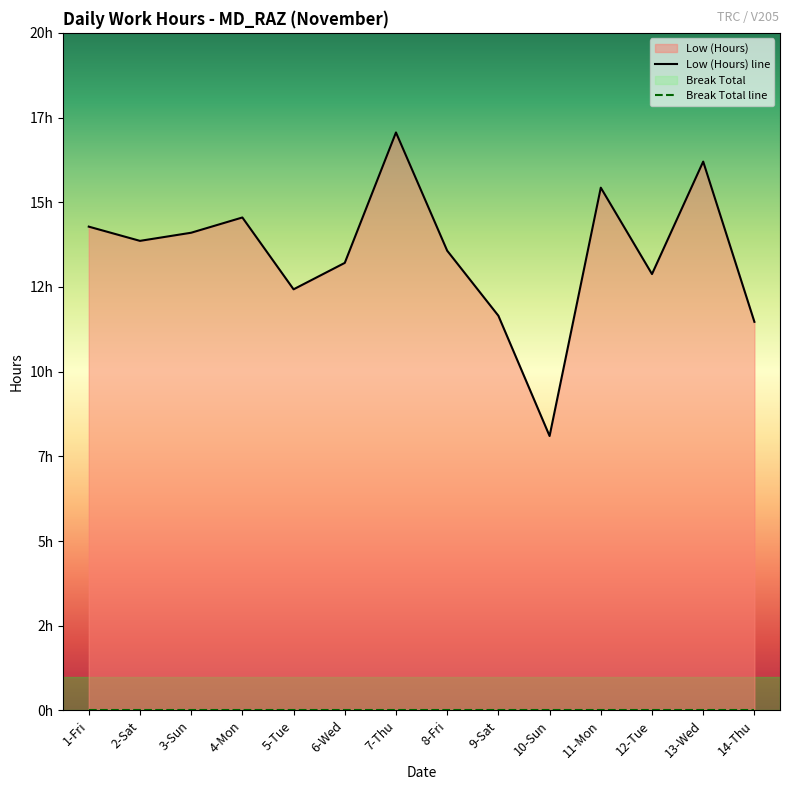

Does the chart have visible grid lines?

No